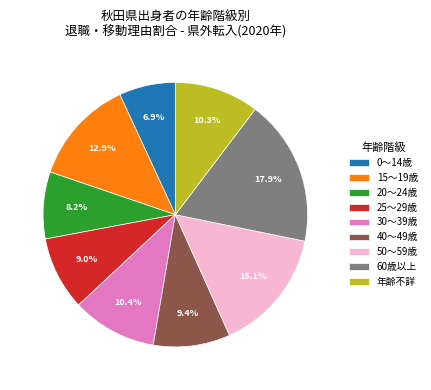

Which slice is the largest?

60歳以上